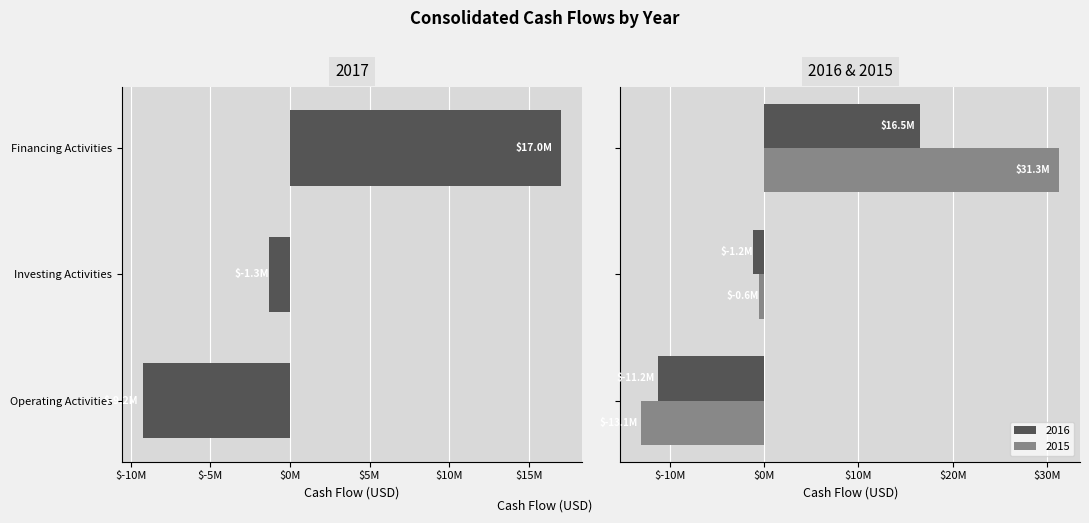

Reading left to right, transcribe all the data shown in this chart.

2017: Operating Activities=-9237599	Investing Activities=-1292218	Financing Activities=17022036
2016: Operating Activities=-11236595	Investing Activities=-1157402	Financing Activities=16498902
2015: Operating Activities=-13051819	Investing Activities=-555518	Financing Activities=31301046